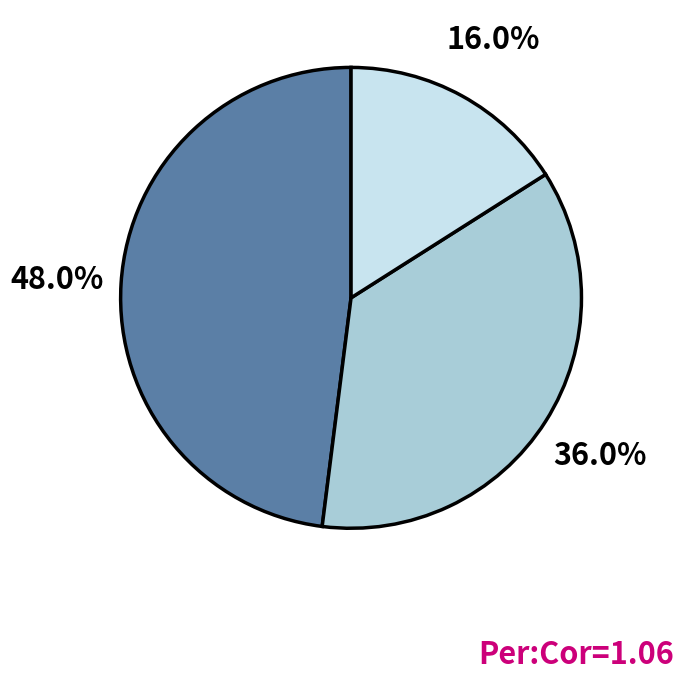

Is there any slice that represents more than half of the pie?

No